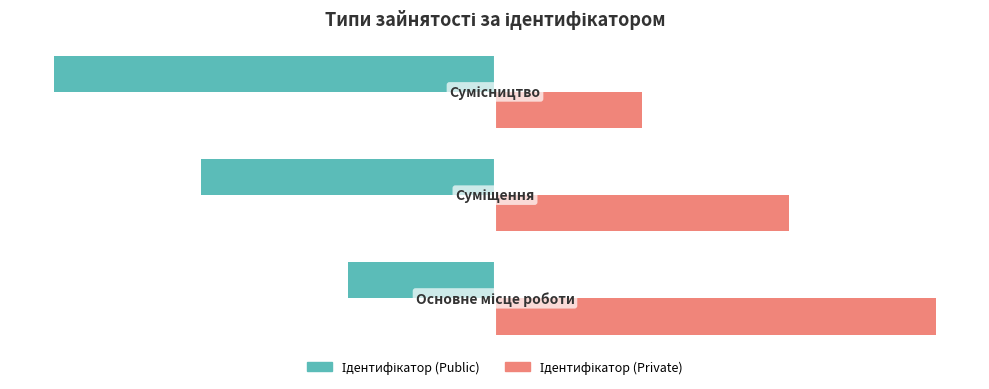

What is the maximum value shown in the chart?

3